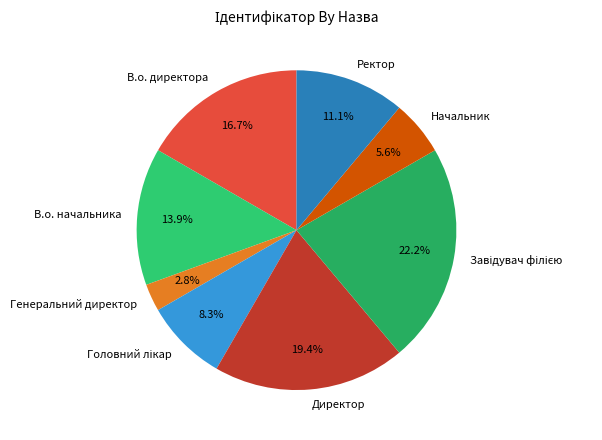

How many segments does this pie chart have?

8